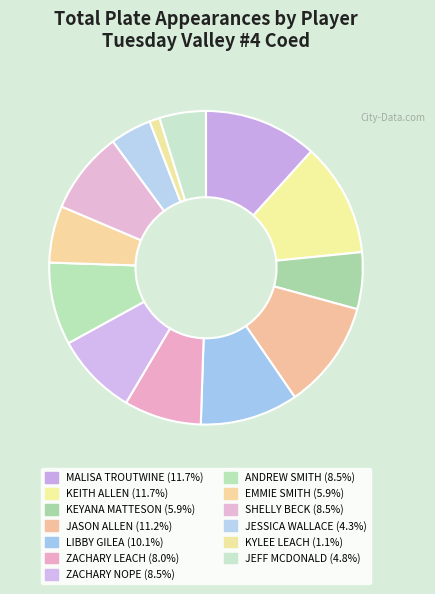

How many slices are in this pie chart?

13